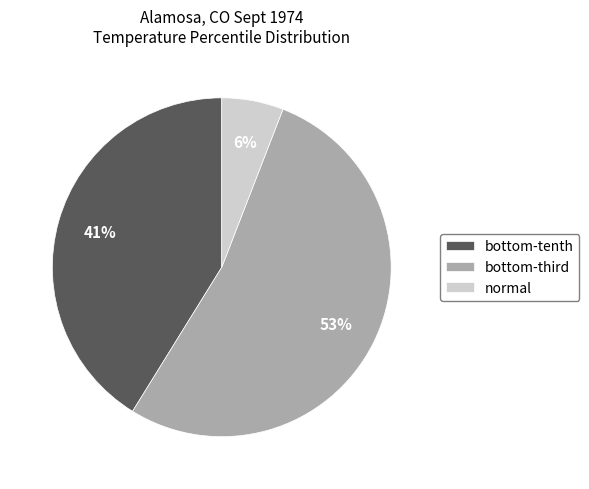

Does any single category account for the majority?

Yes